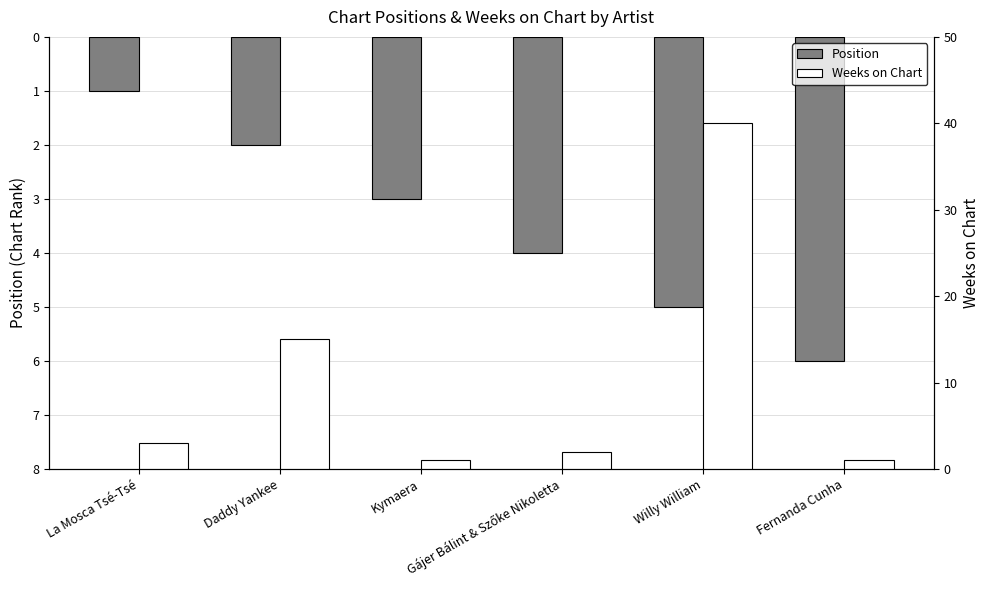

What is the sum of all Weeks on Chart values?

62